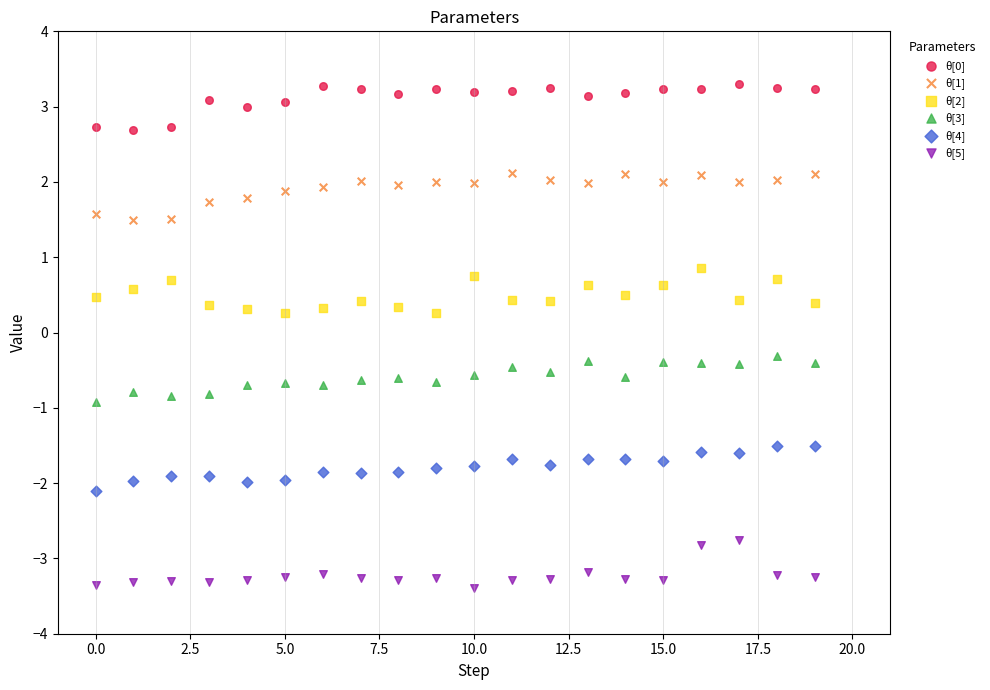

Which series reaches the minimum Y coordinate?

θ[5]